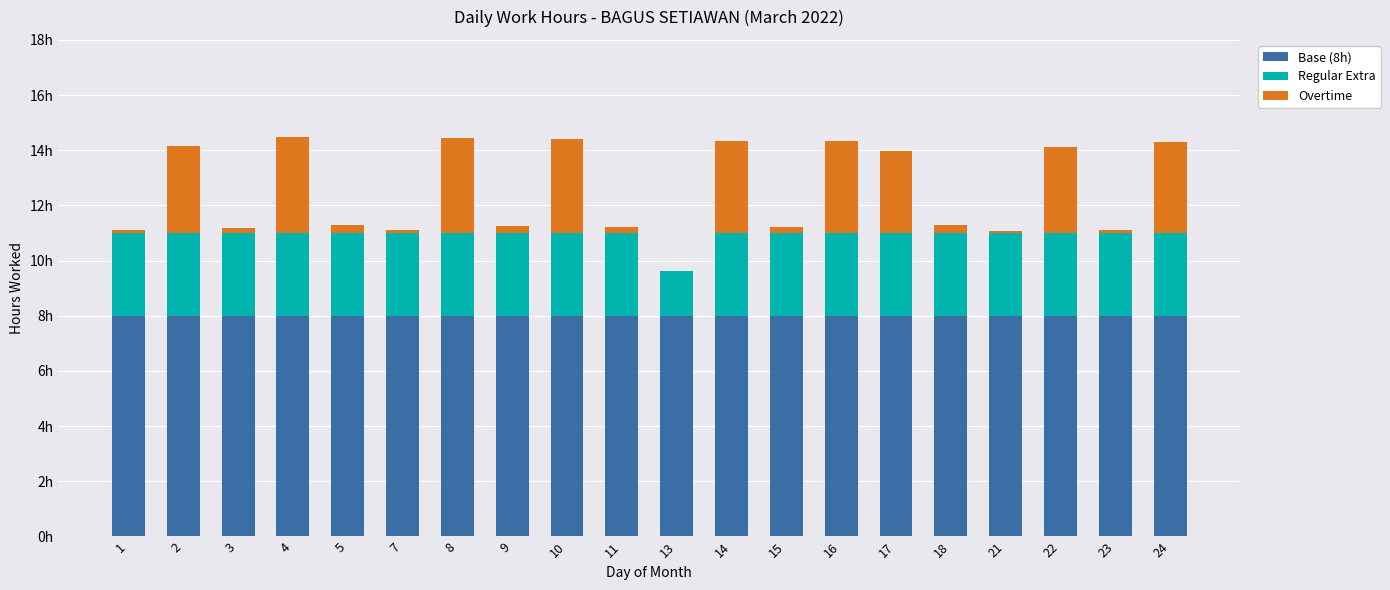

What are all the series names shown in the legend?

Base (8h), Regular Extra, Overtime